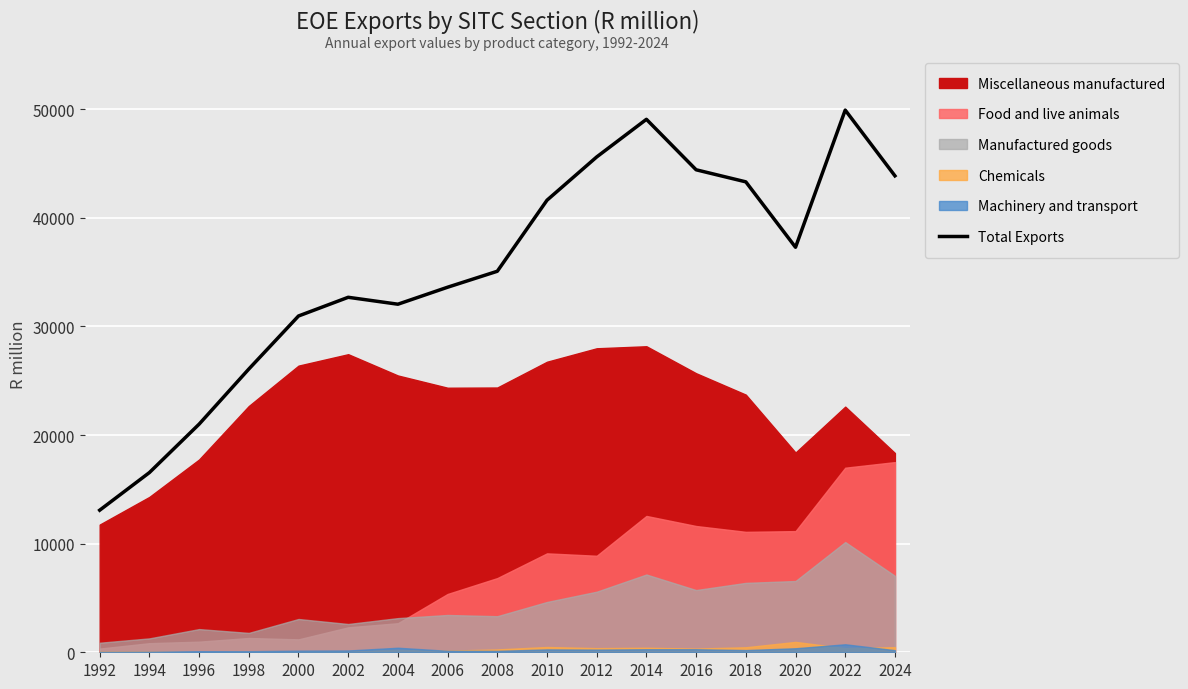

Does the chart display data point markers on the line(s)?

No